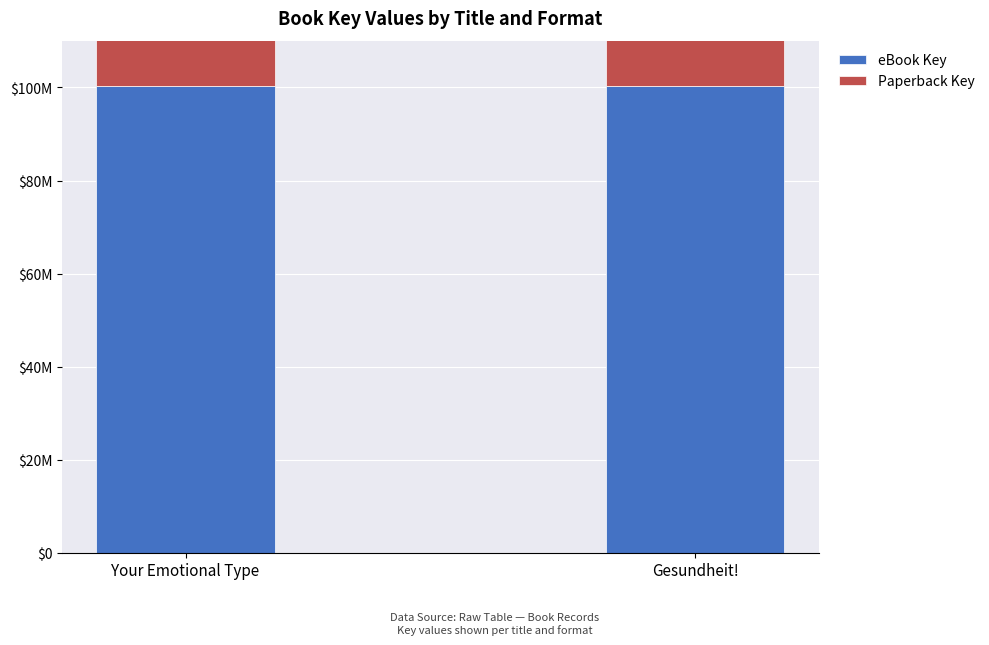

Does the chart contain any negative values?

No